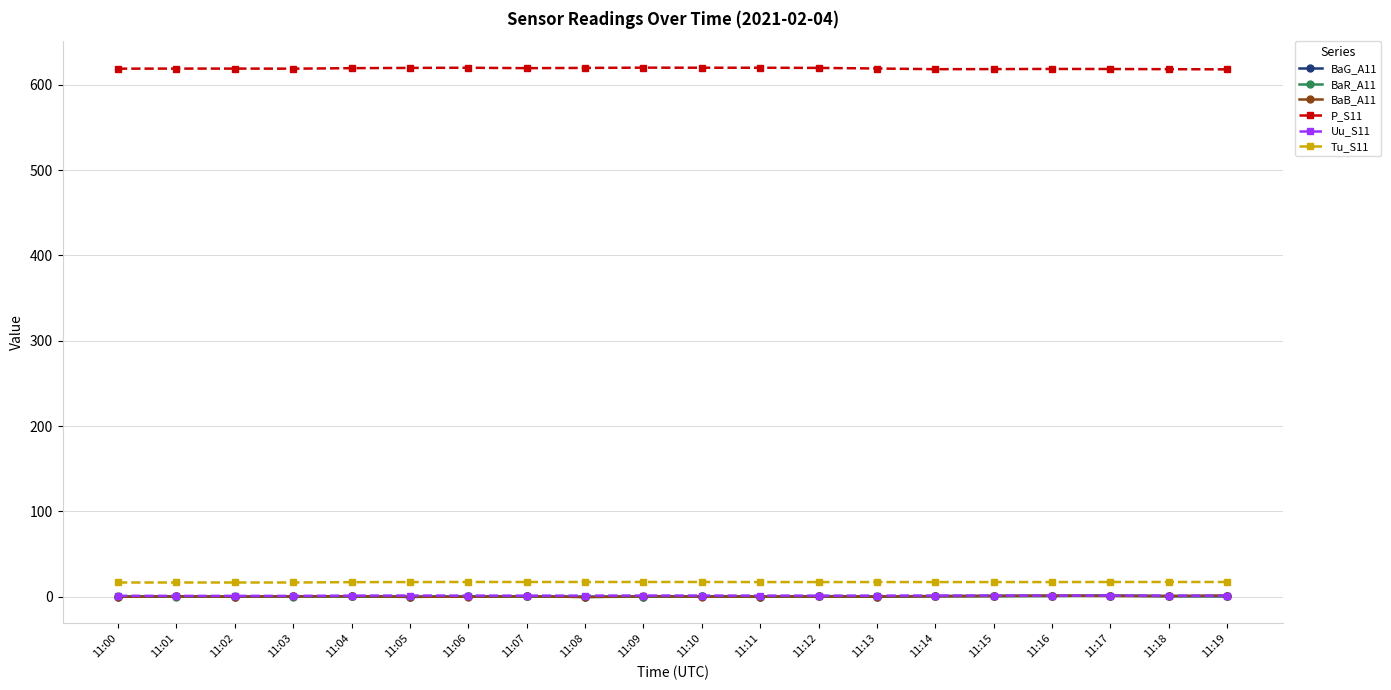

Which series has the largest total across all categories?

P_S11